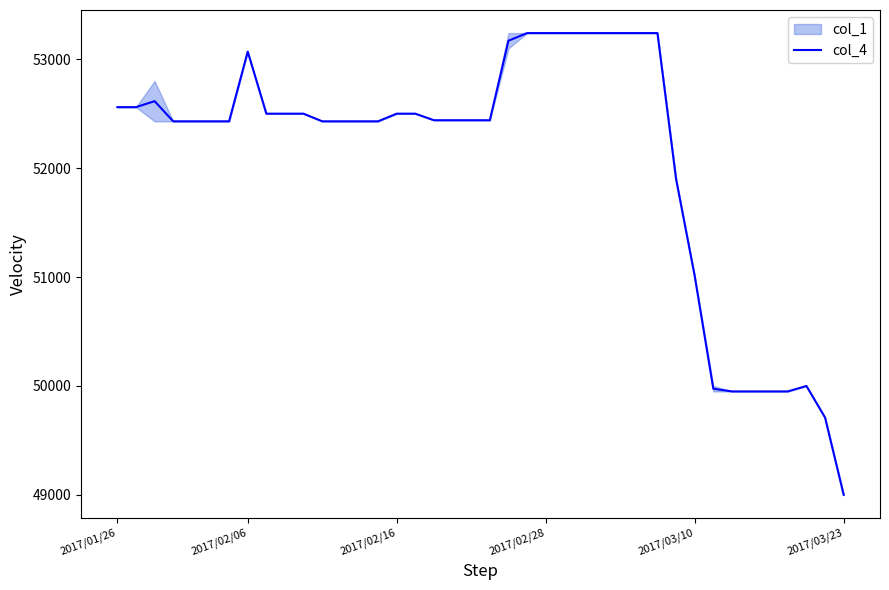

What is the maximum value for col_4?

53240